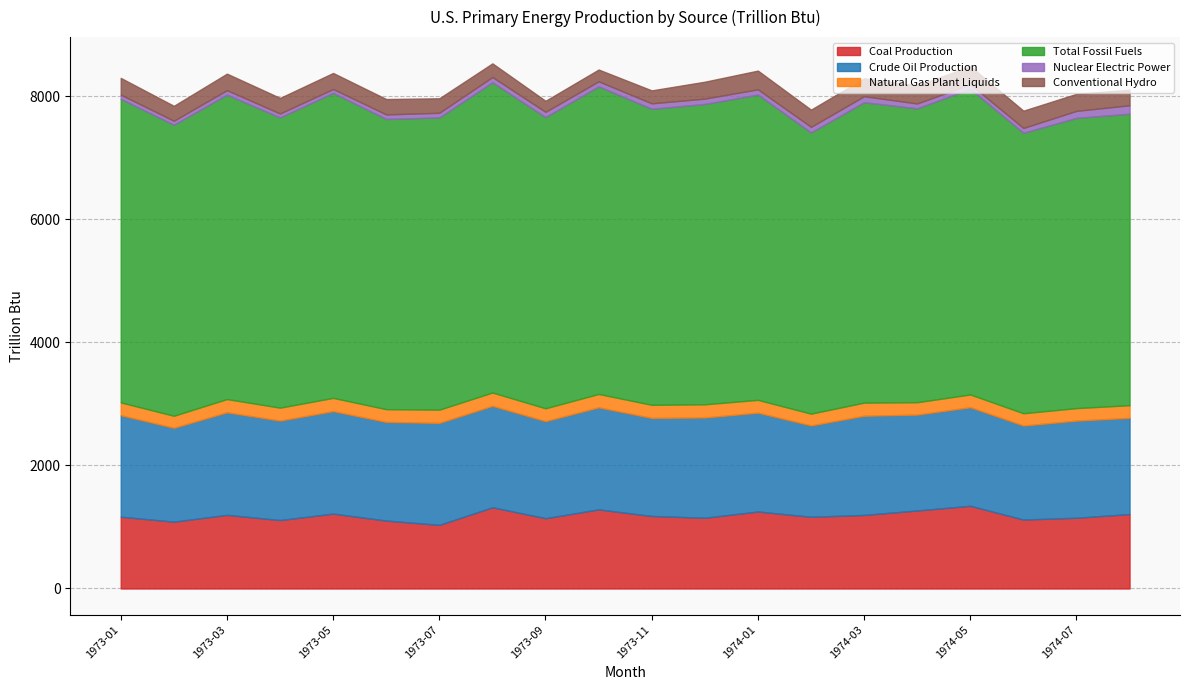

At how many categories does at least one series exceed 4766?

11